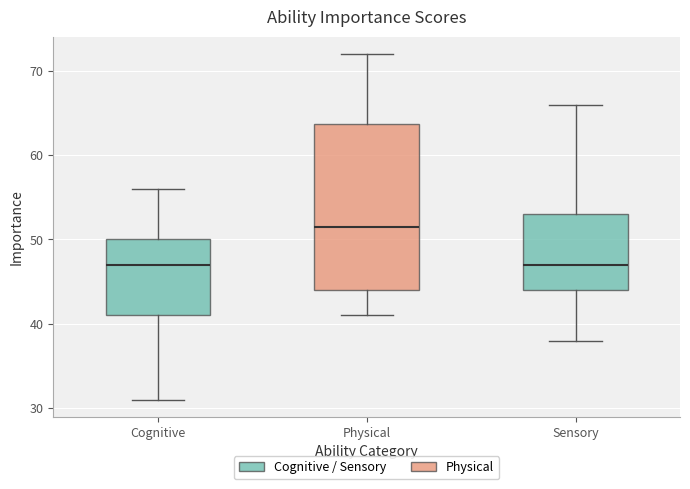

Where is the upper edge of the box for Cognitive on the y-axis? The values are not printed on the chart, so give them approximately, as read against the axis.

50